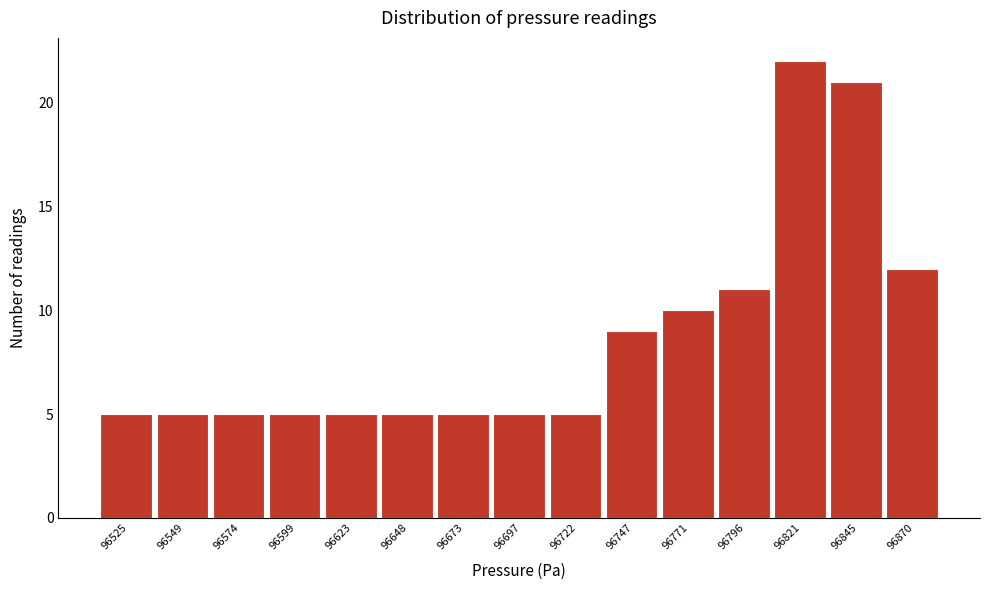

Reading left to right, transcribe all the data shown in this chart.

96525=5	96549=5	96574=5	96599=5	96623=5	96648=5	96673=5	96697=5	96722=5	96747=9	96771=10	96796=11	96821=22	96845=21	96870=12